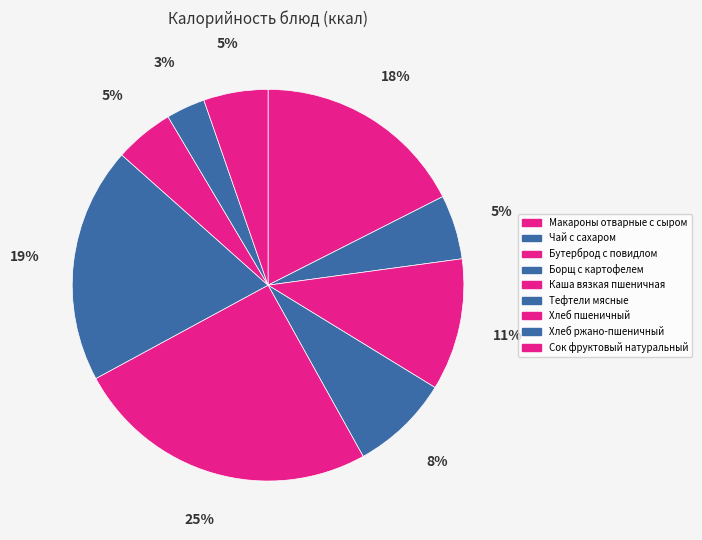

The Борщ с картофелем slice represents 8% of the pie. True or false?

True